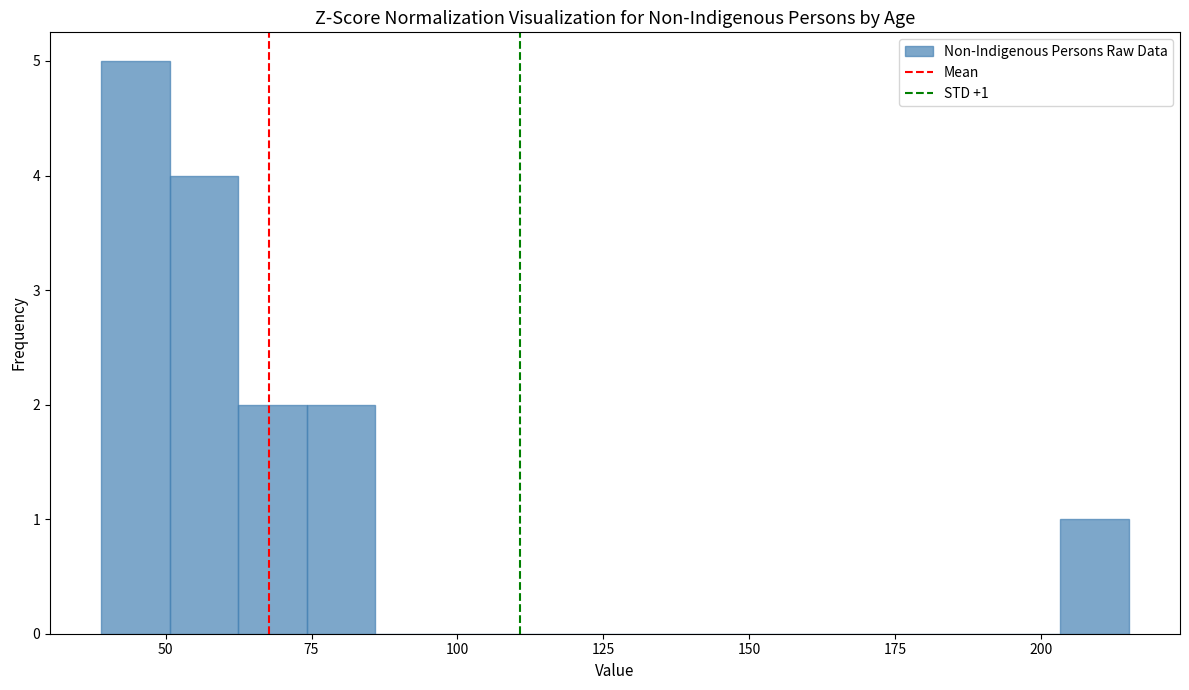

Around what value on the x-axis is the tallest bar? Give the approximate position of its centre, as read against the axis.

45